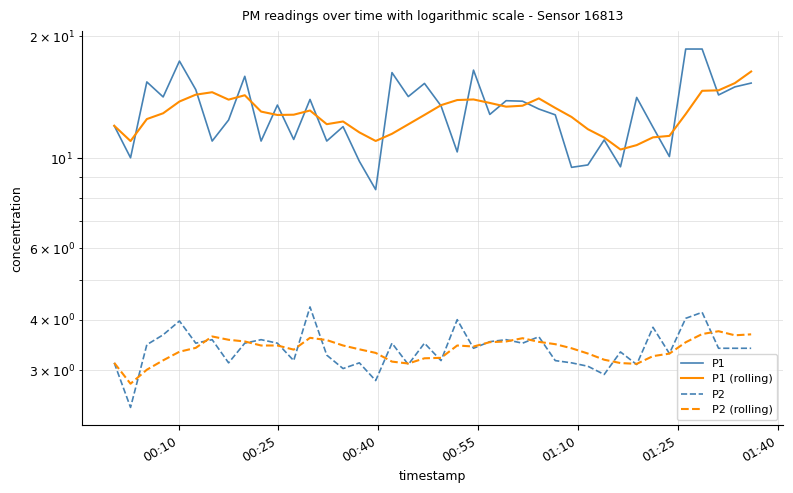

How many lines are shown in the chart?

4